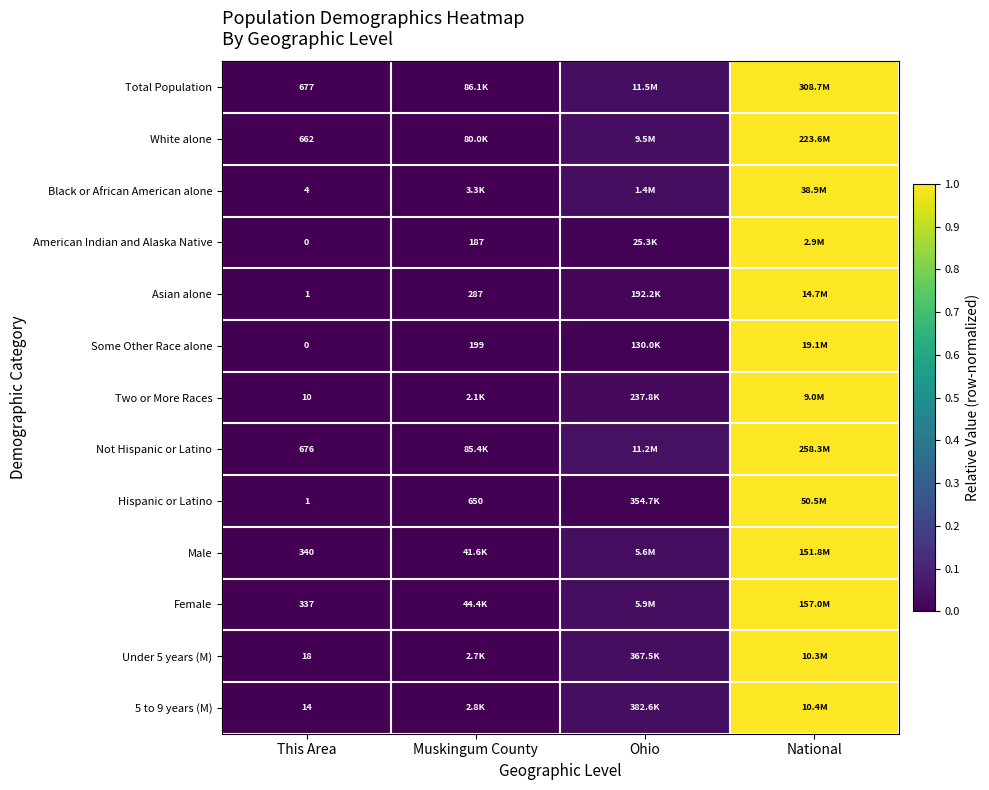

Which category has the lowest value in the Male series?

This Area